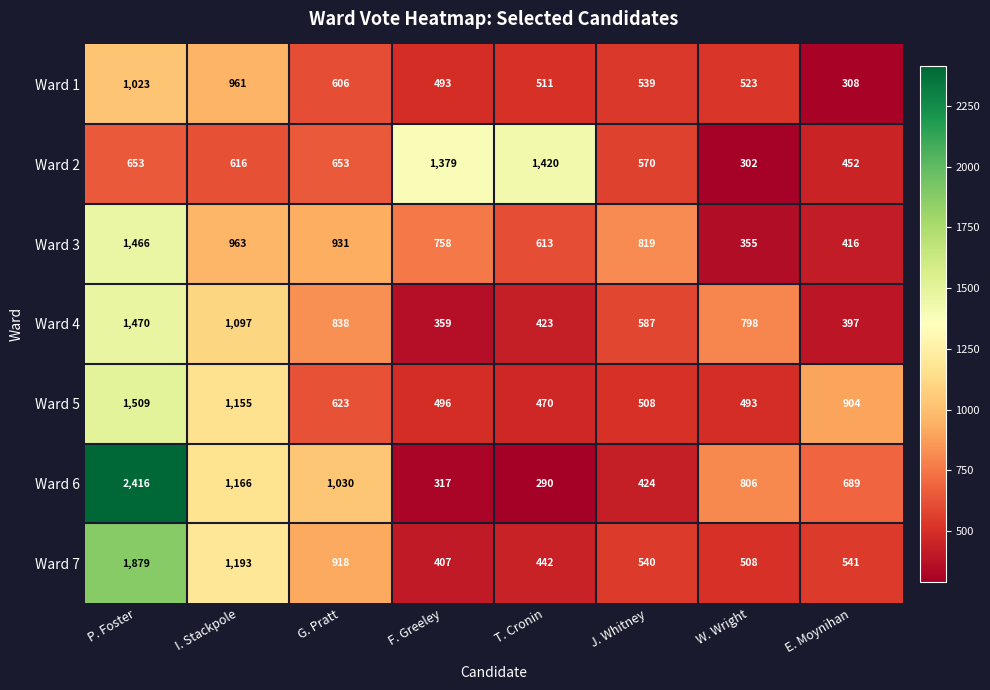

What is the sum of the Ward 4 values at E. Moynihan and I. Stackpole?

1494